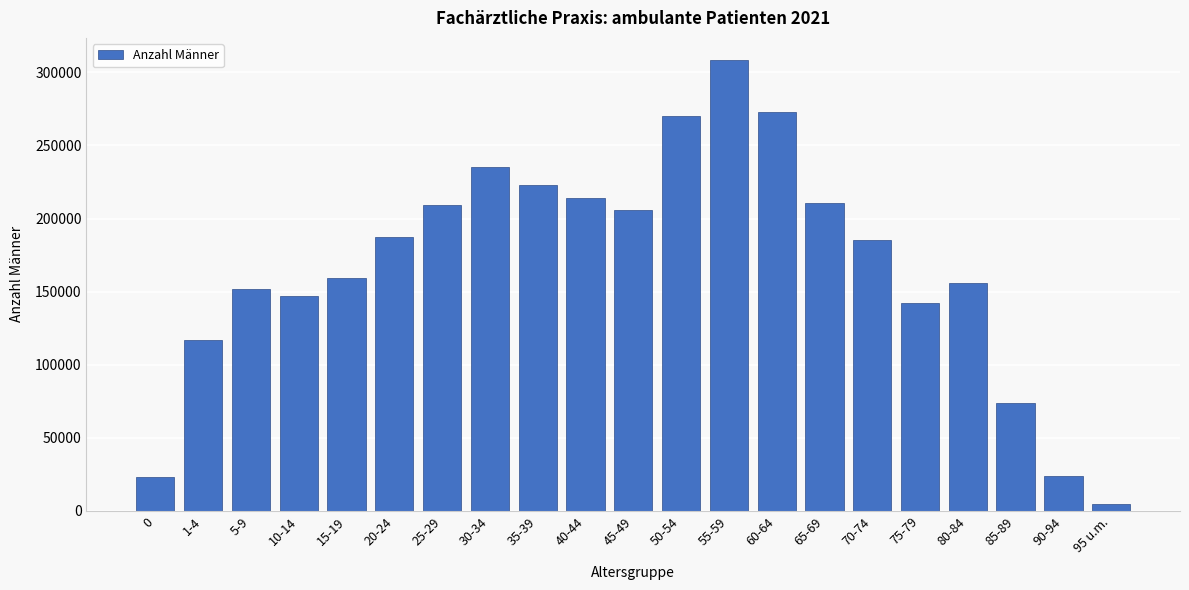

The value at 40-44 is 214258. True or false?

True